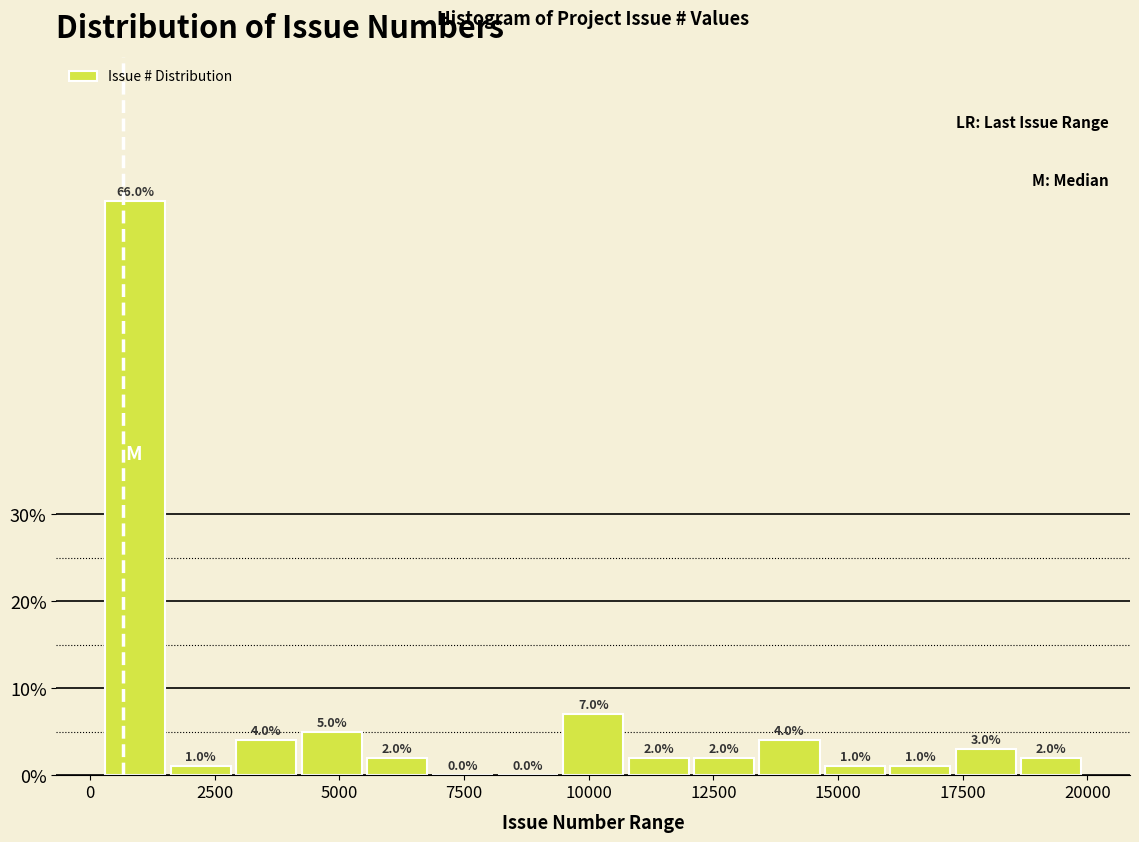

Around what value on the x-axis is the tallest bar? Give the approximate position of its centre, as read against the axis.

1000